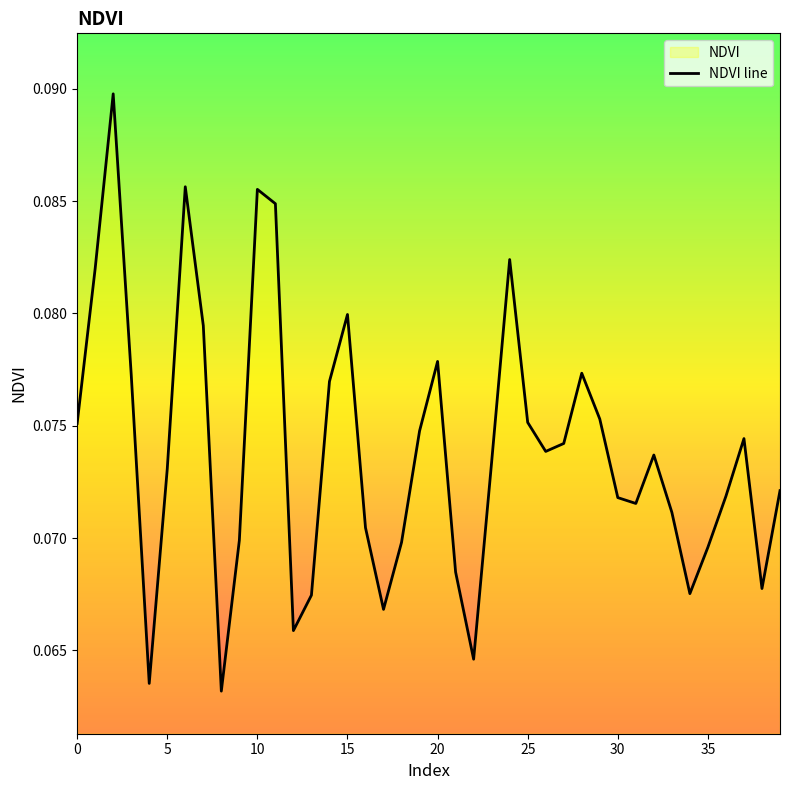

What is the greatest value displayed?

0.1